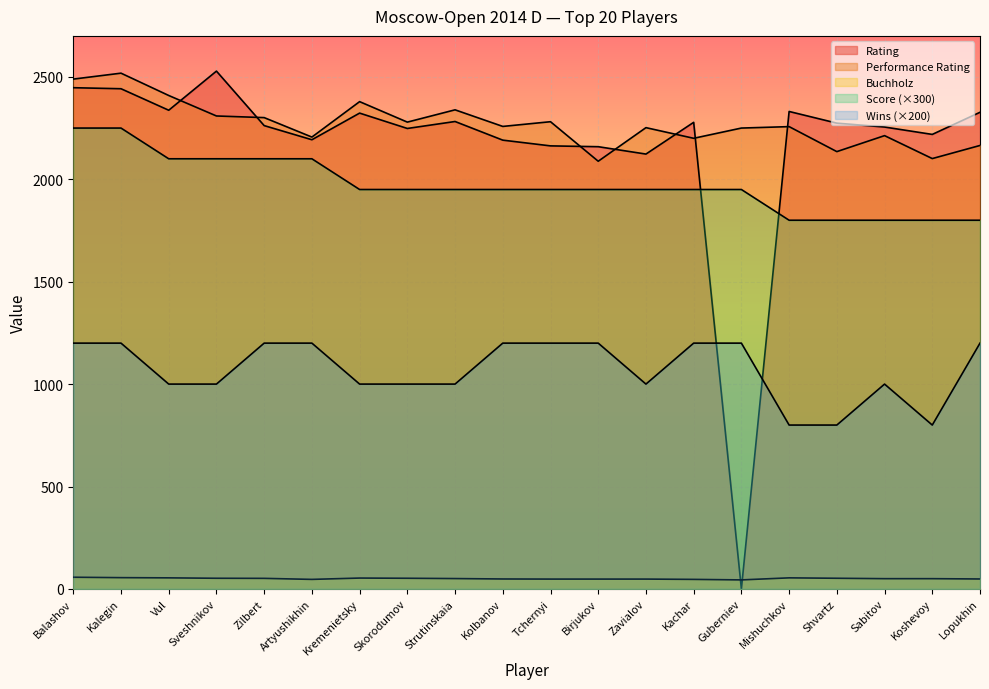

What is the label of the 10th point from the right?

Tchernyi